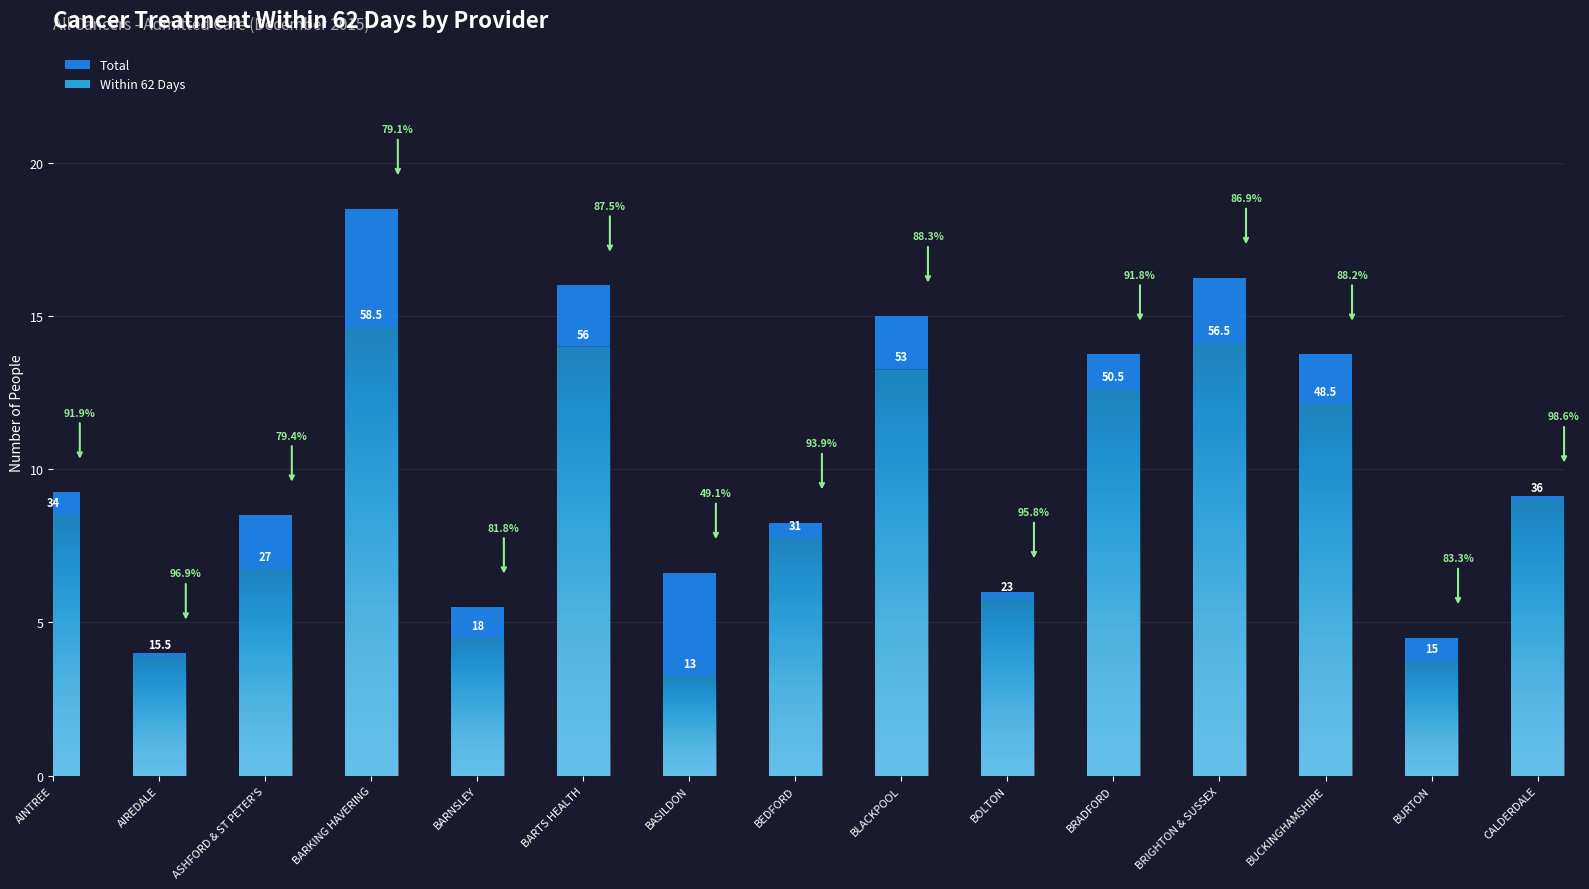

Where is Total nearest to the value 45?

AINTREE